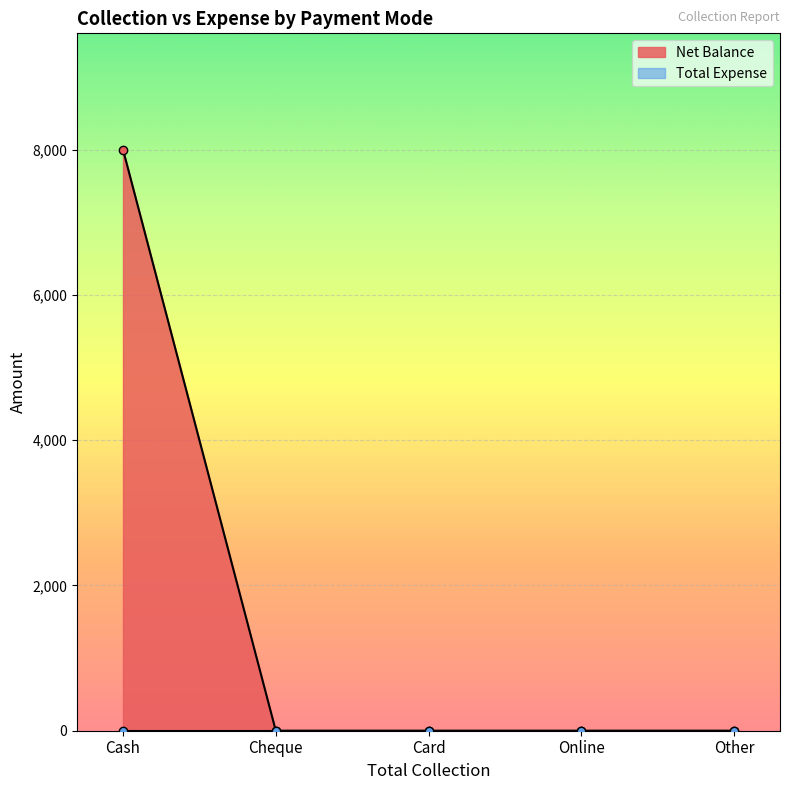

Reading left to right, what are all the values shown in this chart?

Cash=8000	Cheque=0	Card=0	Online=0	Other=0